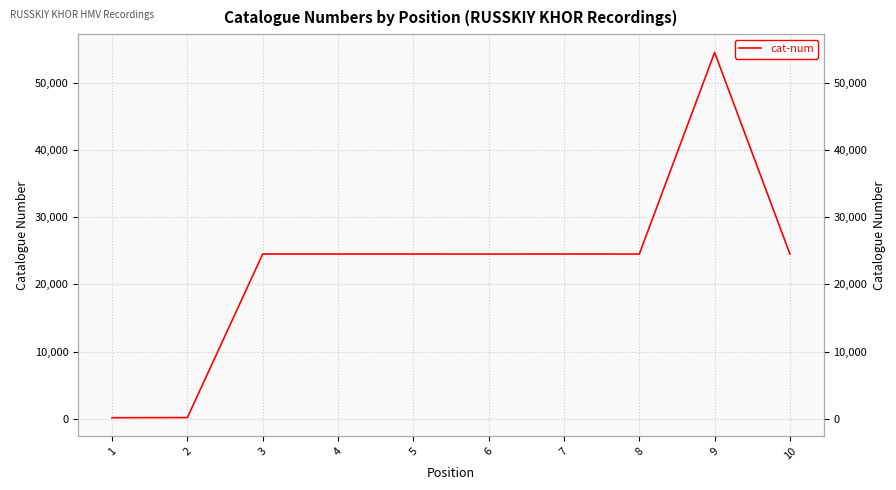

What is the sum of the values at 4 and 5?

49009